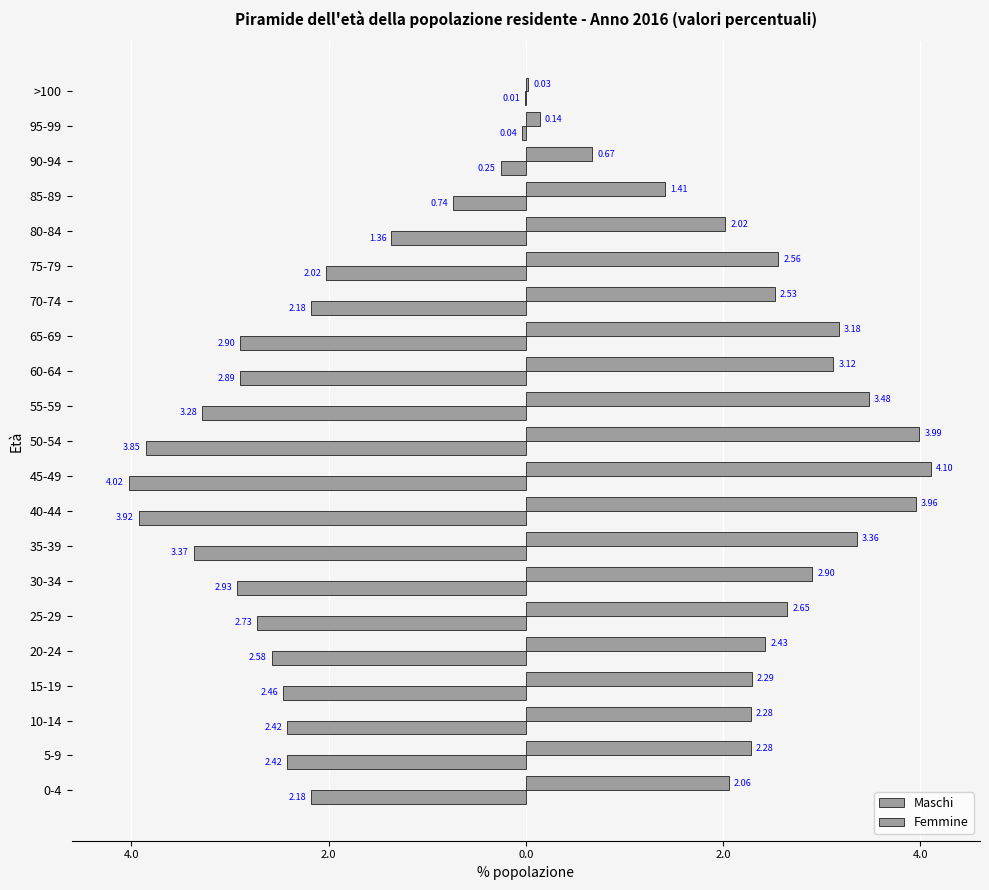

How many bars are there in each group?

2